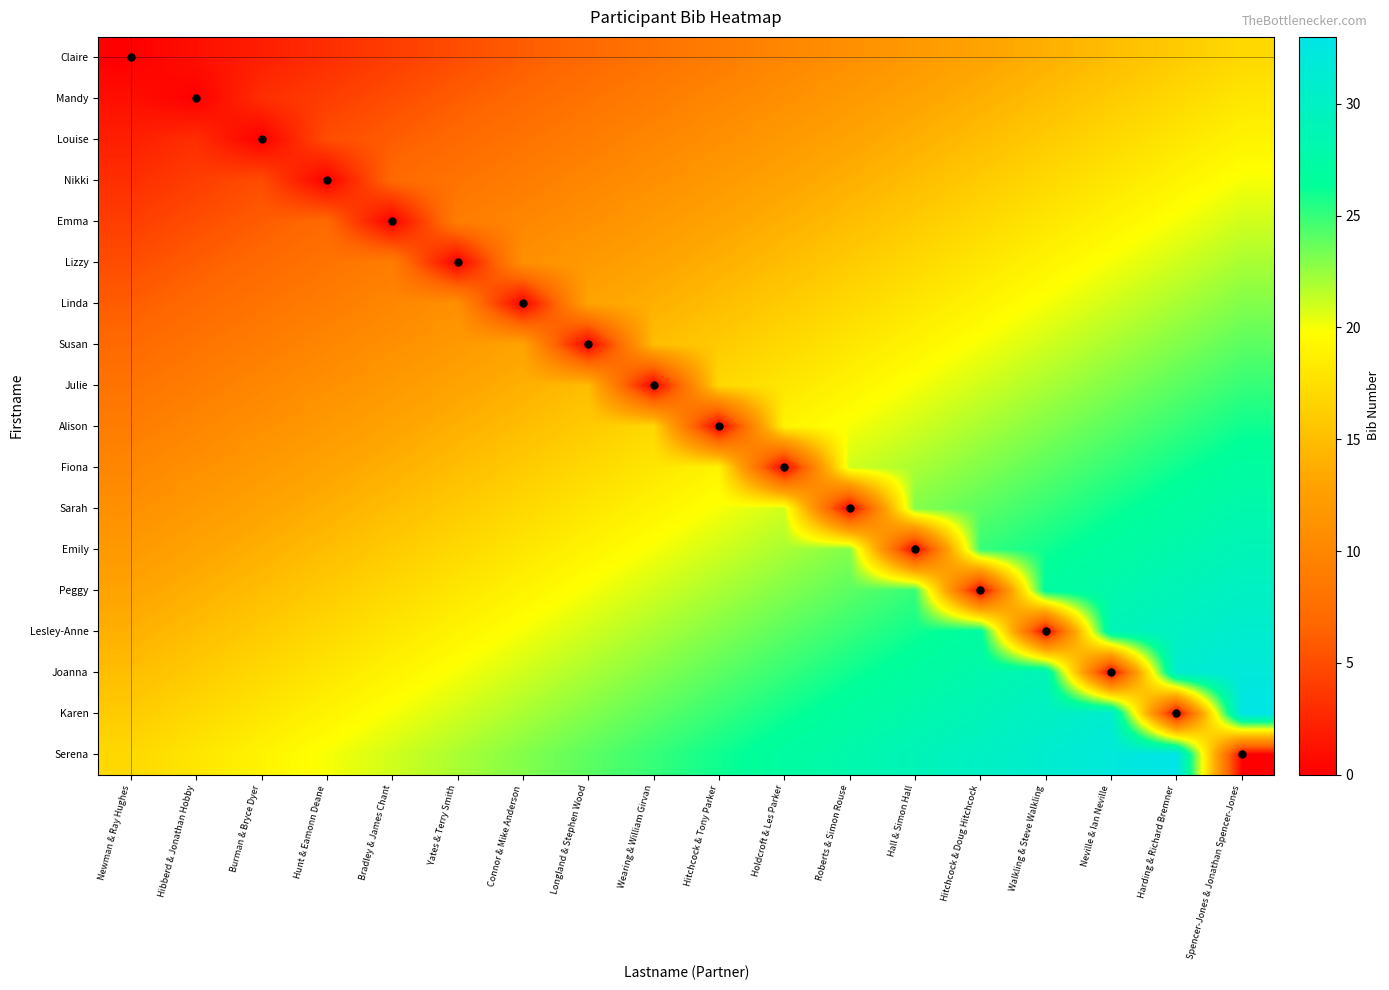

Which label corresponds to the smallest value in the chart?

Newman & Ray Hughes